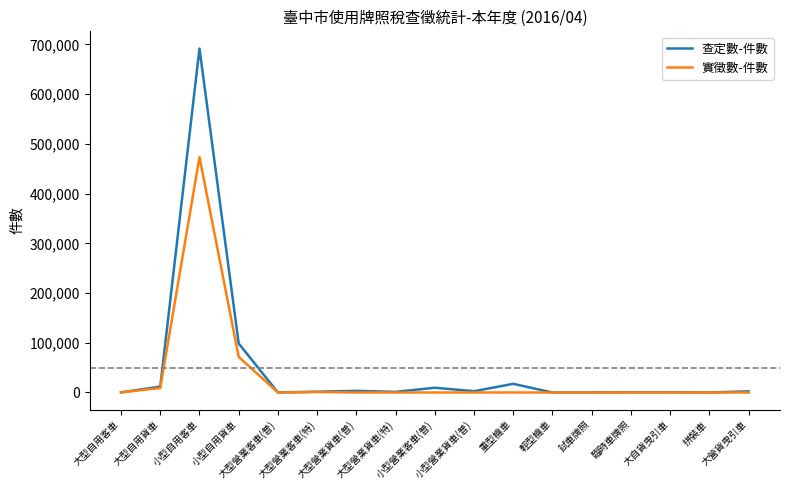

The 實徵數-件數 series shows -152781 at 小型營業貨車(普). True or false?

False